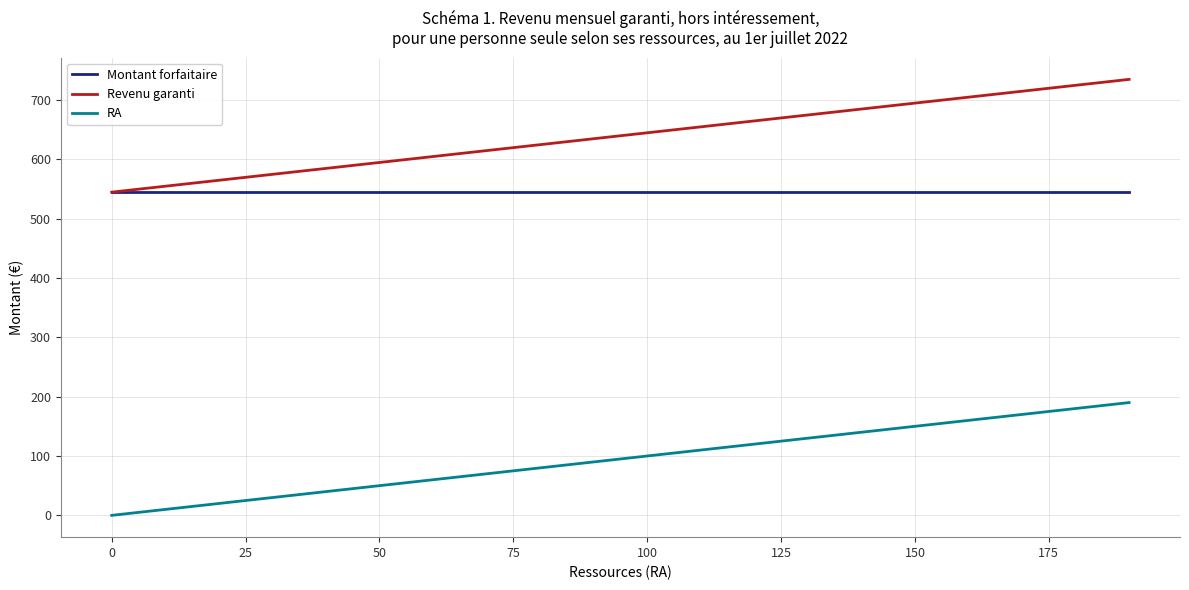

What are all the series names shown in the legend?

Montant forfaitaire, Revenu garanti, RA